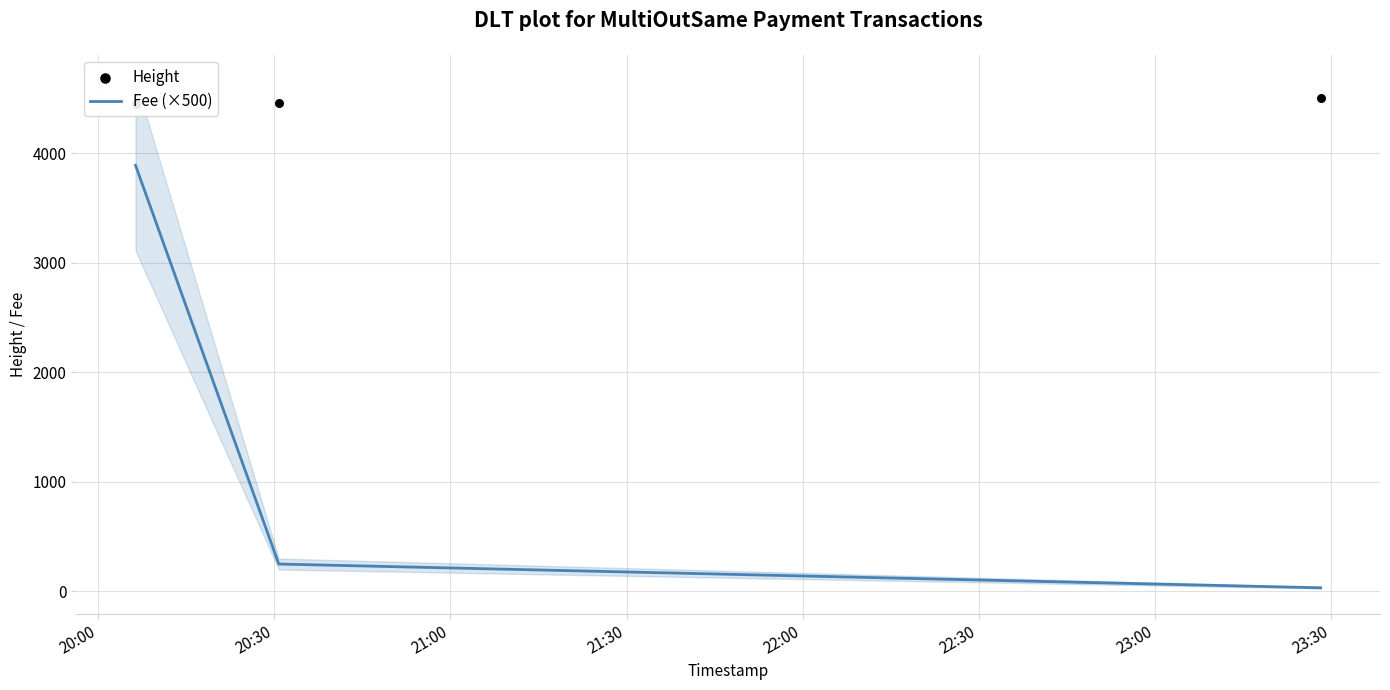

What are all the series names shown in the legend?

Fee (×500), Height